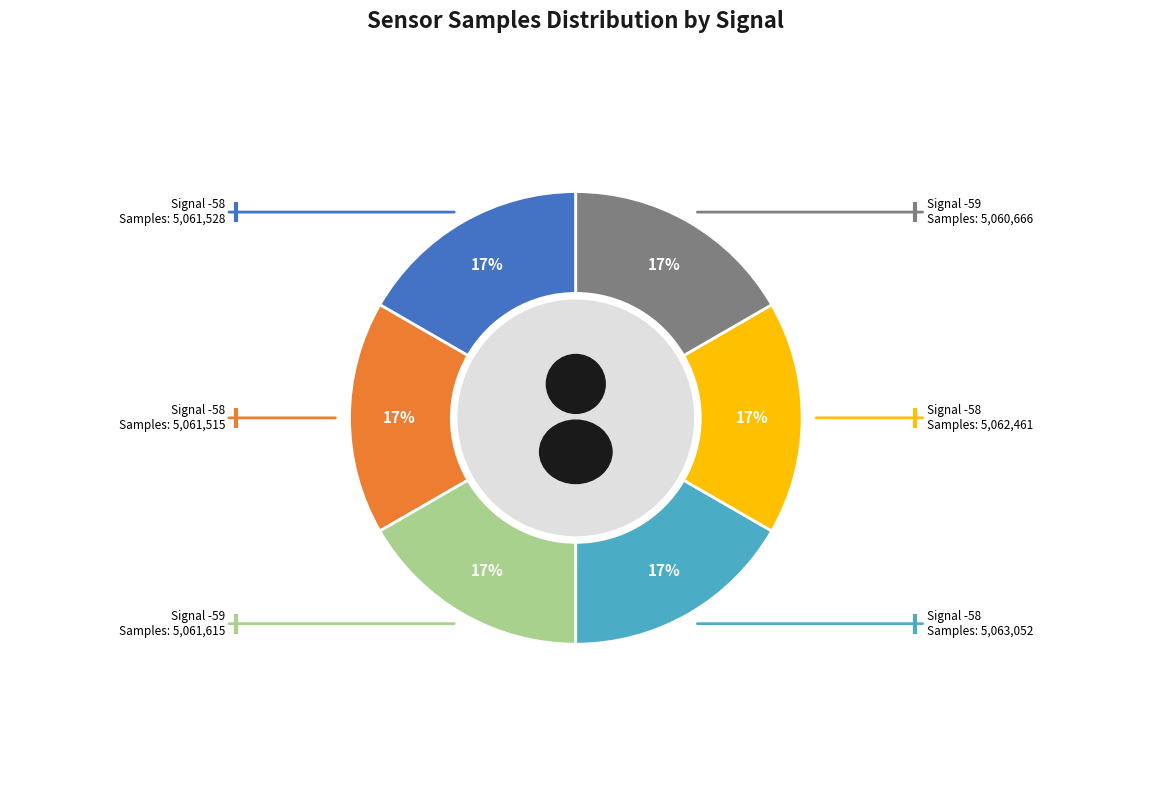

The -58 slice represents 17% of the pie. True or false?

True